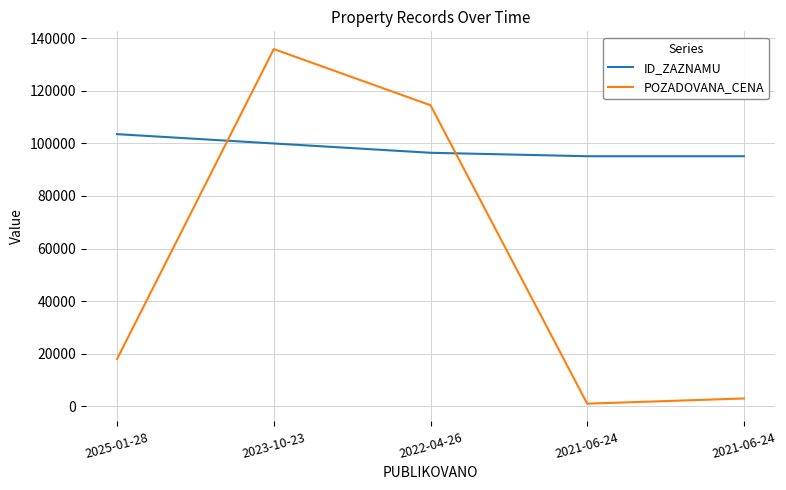

Where do ID_ZAZNAMU and POZADOVANA_CENA first cross each other?

2025-01-28 and 2023-10-23